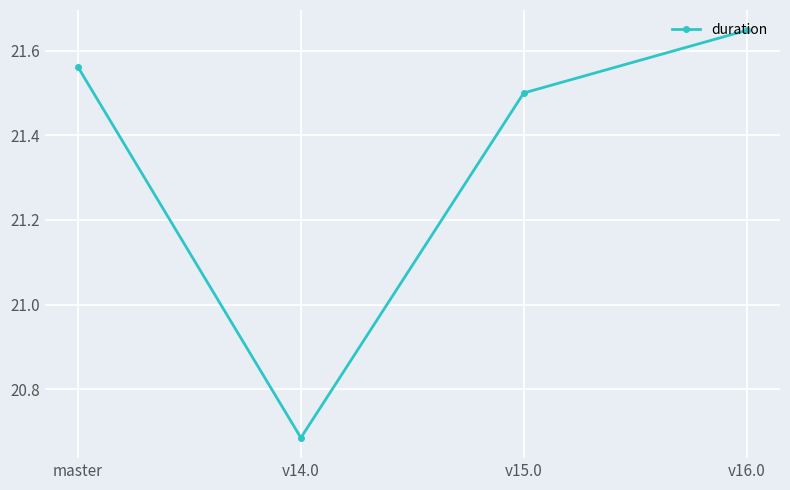

What is the label of the 1st point from the right?

v16.0